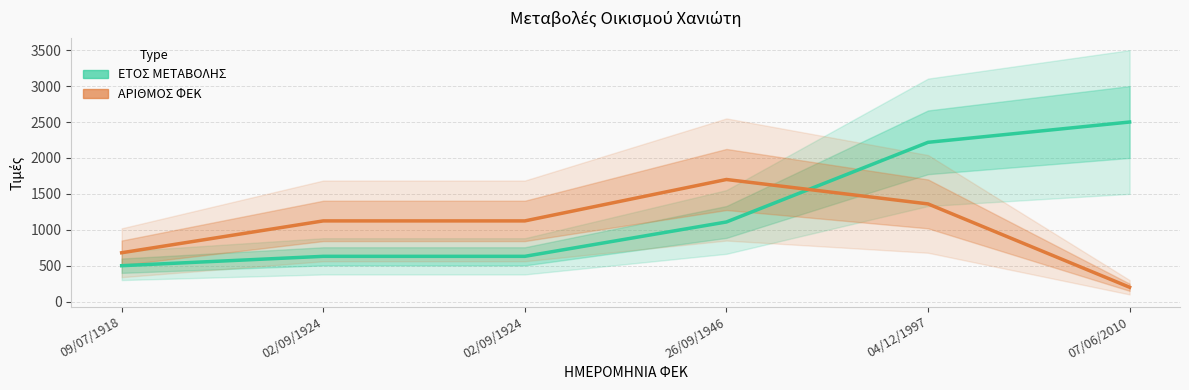

List the series in order of their peak value, highest first.

ΕΤΟΣ ΜΕΤΑΒΟΛΗΣ, ΑΡΙΘΜΟΣ ΦΕΚ